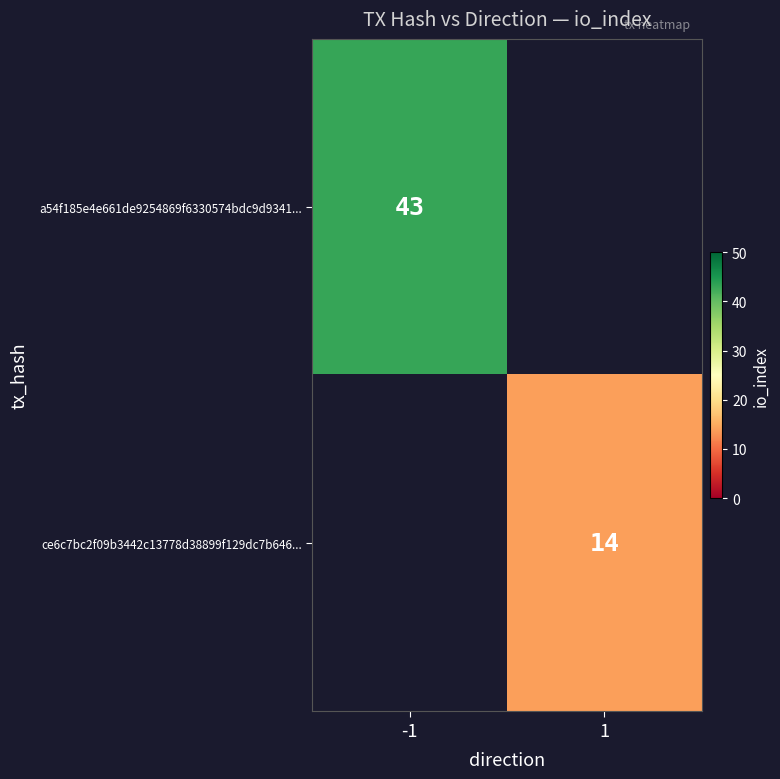

Is the value of a54f185e4e661de9254869f6330574bdc9d9341... at -1 greater than the value of ce6c7bc2f09b3442c13778d38899f129dc7b646... at 1?

Yes